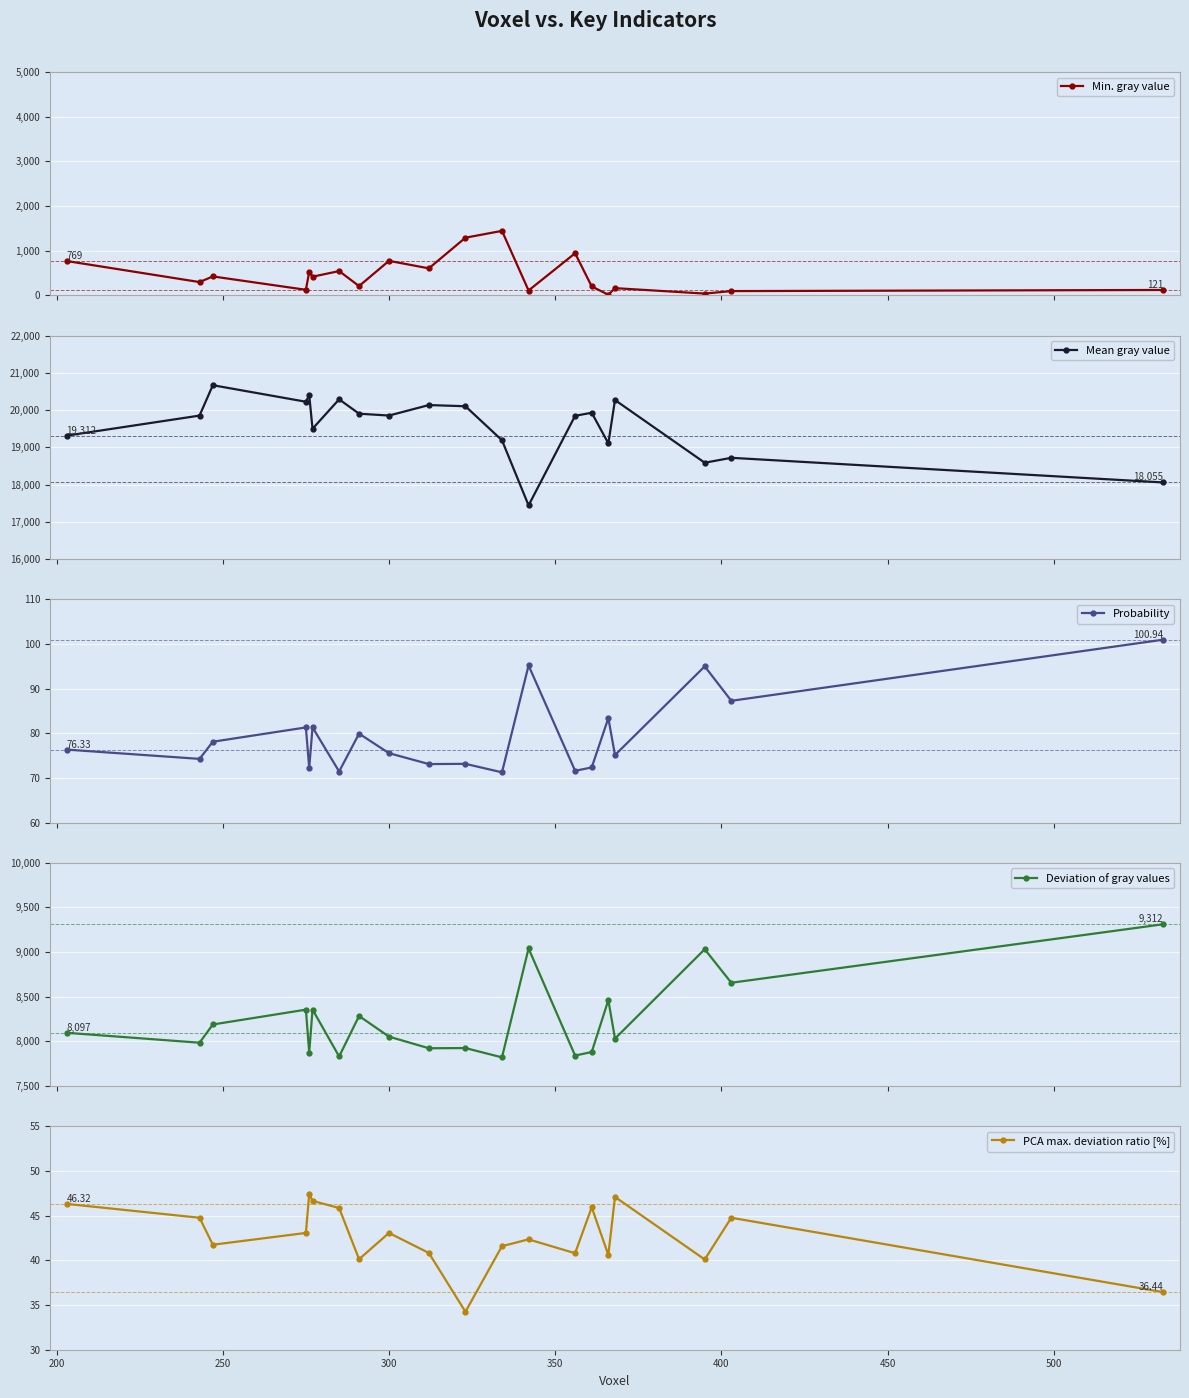

What is the lowest value of the Deviation of gray values series?

7822